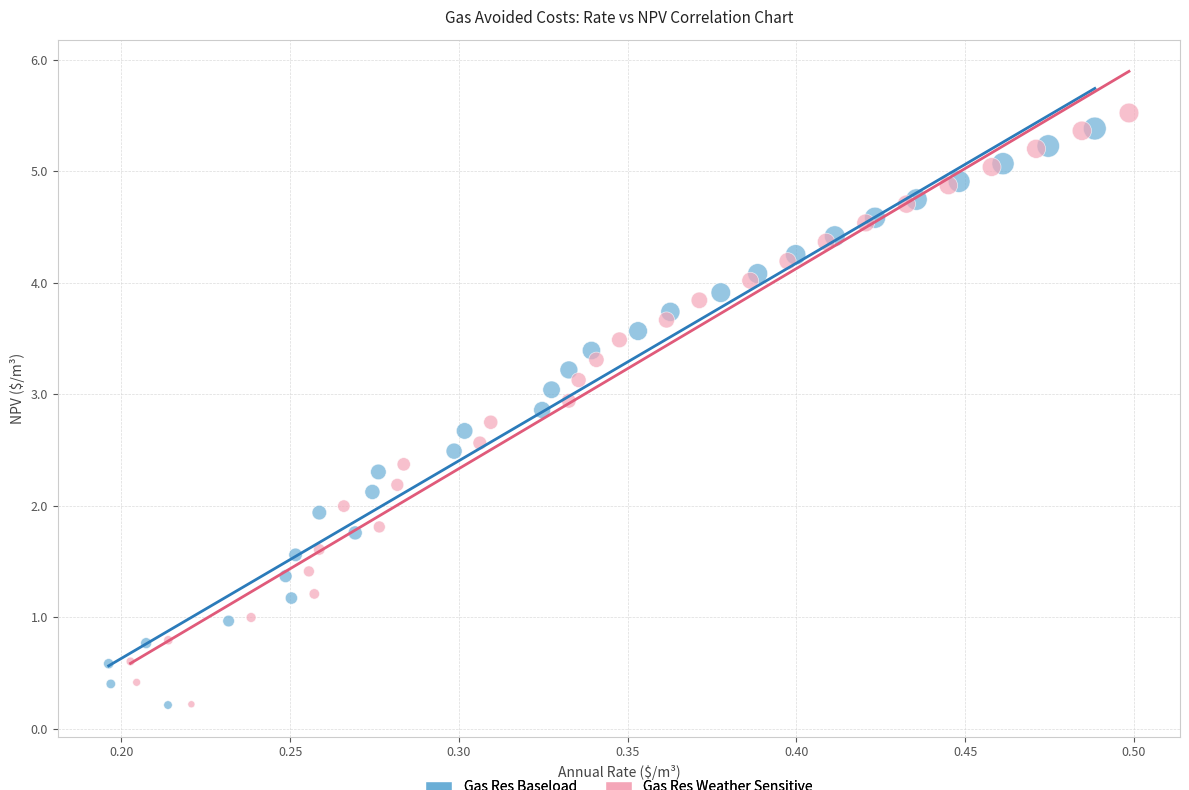

What are all the series names shown in the legend?

Gas Res Baseload, Gas Res Weather Sensitive